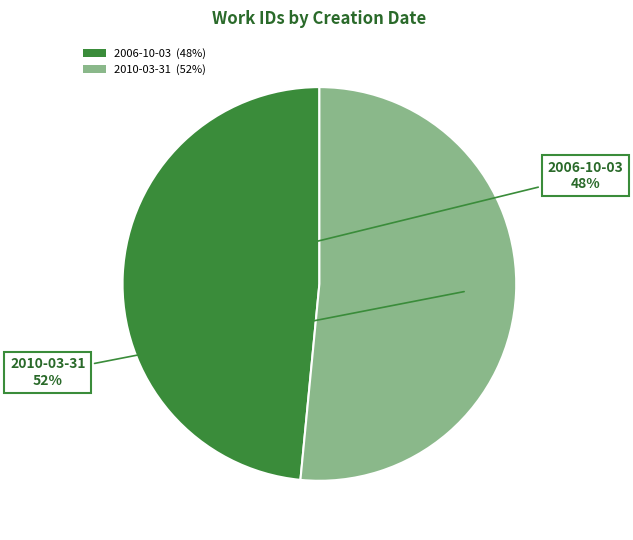

Rank the categories by value from highest to lowest.

2010-03-31, 2006-10-03